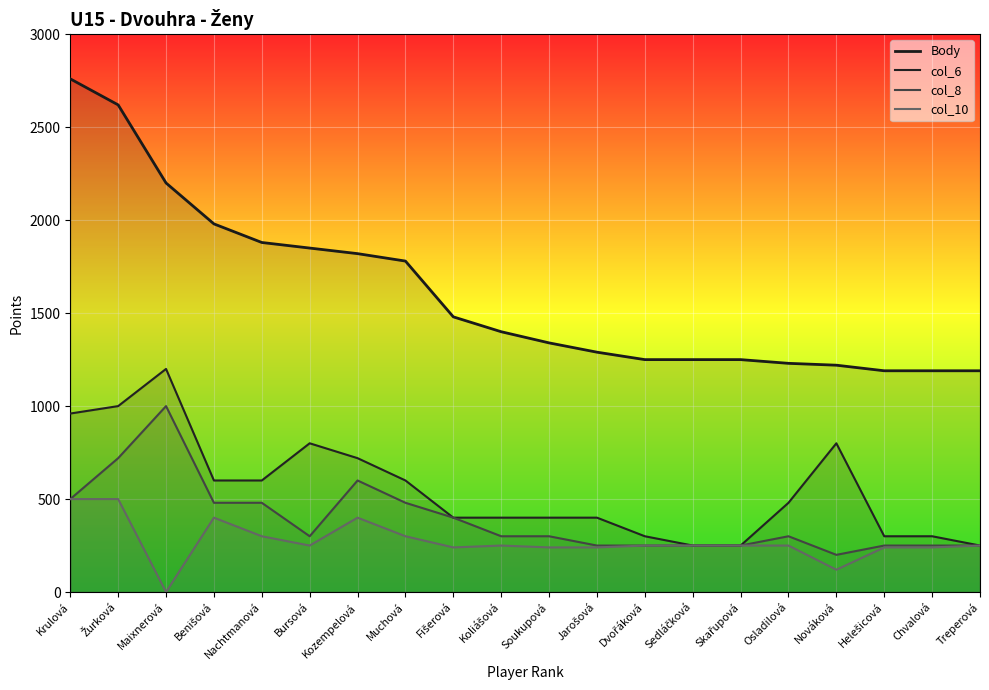

Rank the series at Žurková from lowest to highest value.

col_10, col_8, col_6, Body